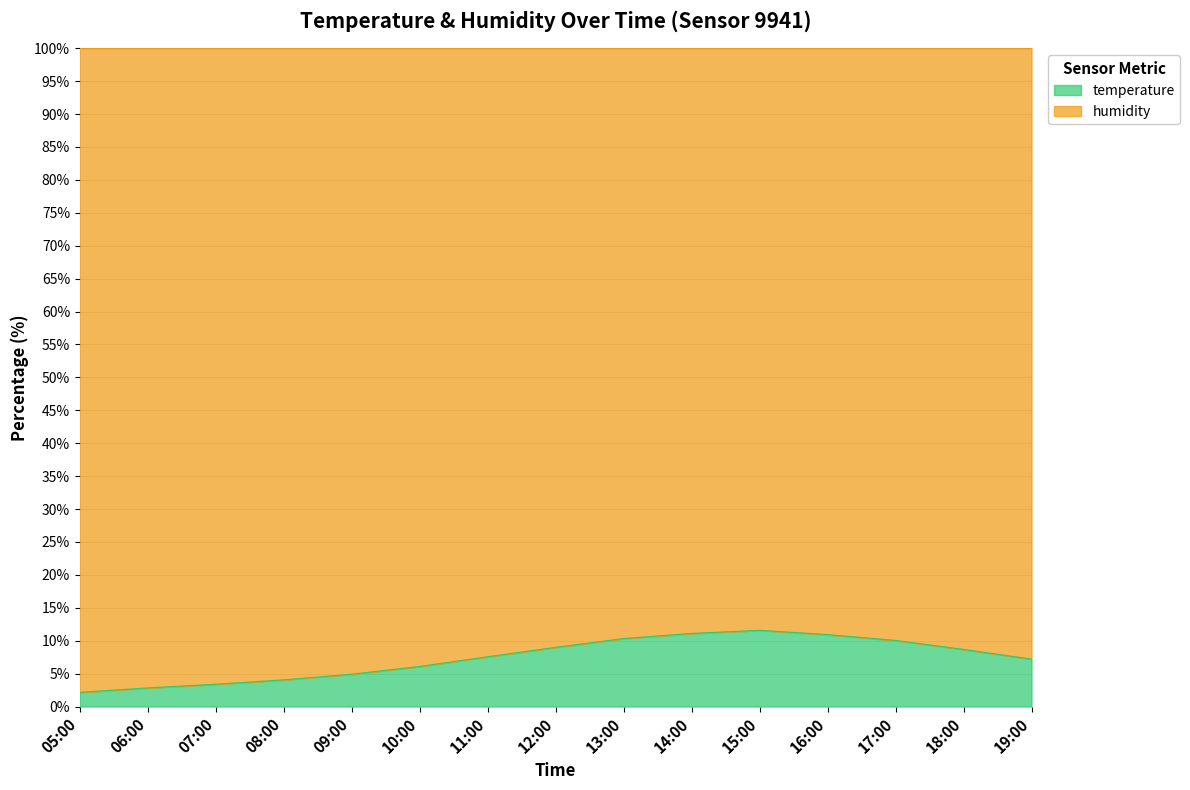

What is the maximum value for temperature?

11.6